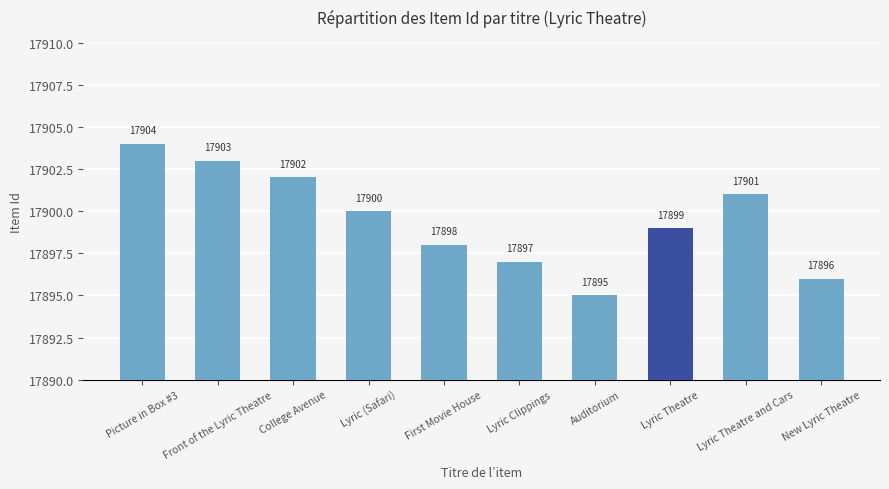

Read the value at Lyric (Safari).

17900